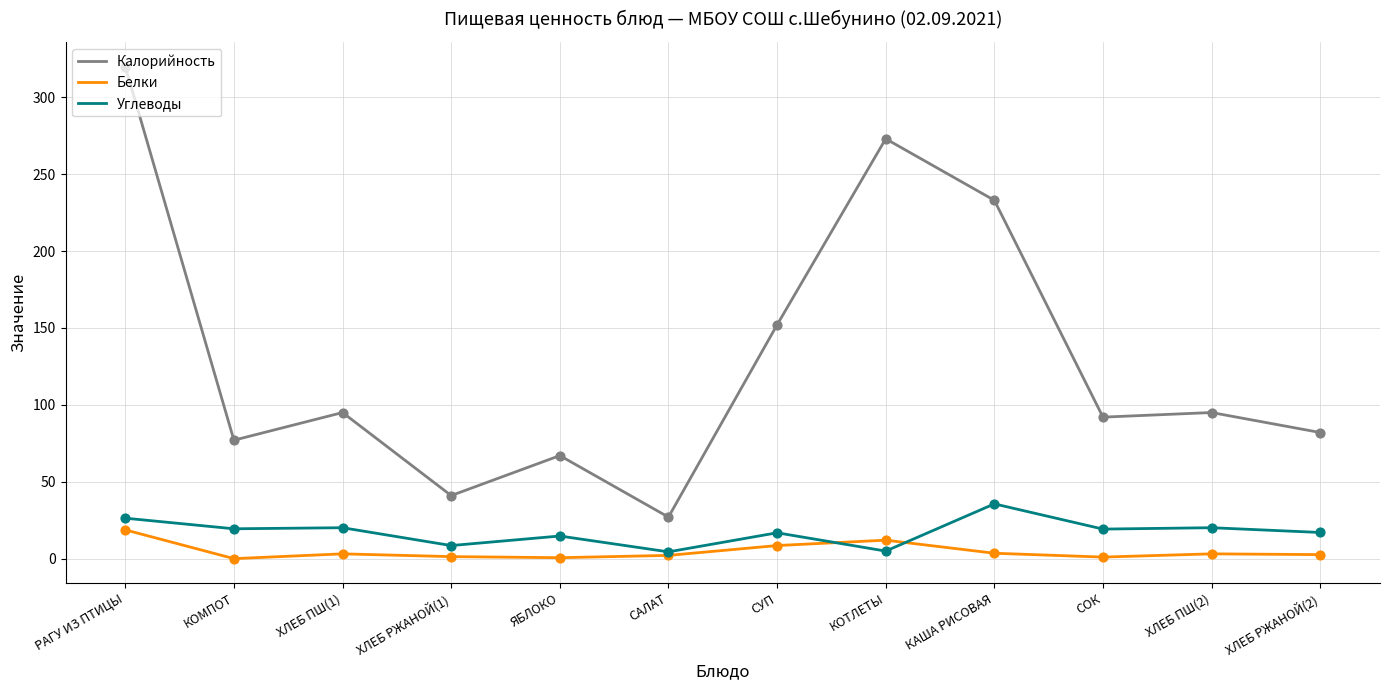

Which series has the largest total across all categories?

Калорийность